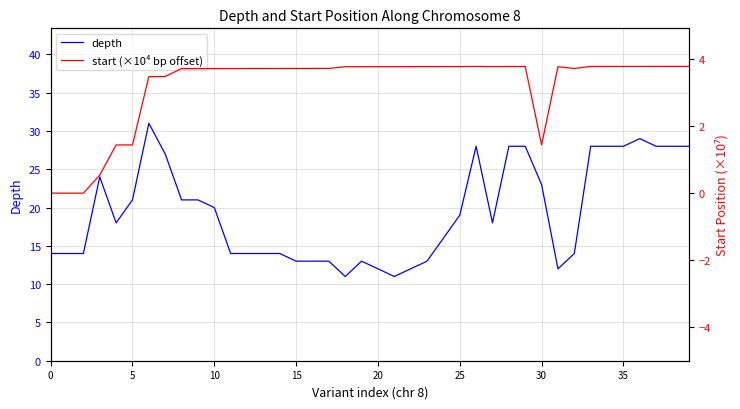

The depth series shows 28.0 at 39. True or false?

True